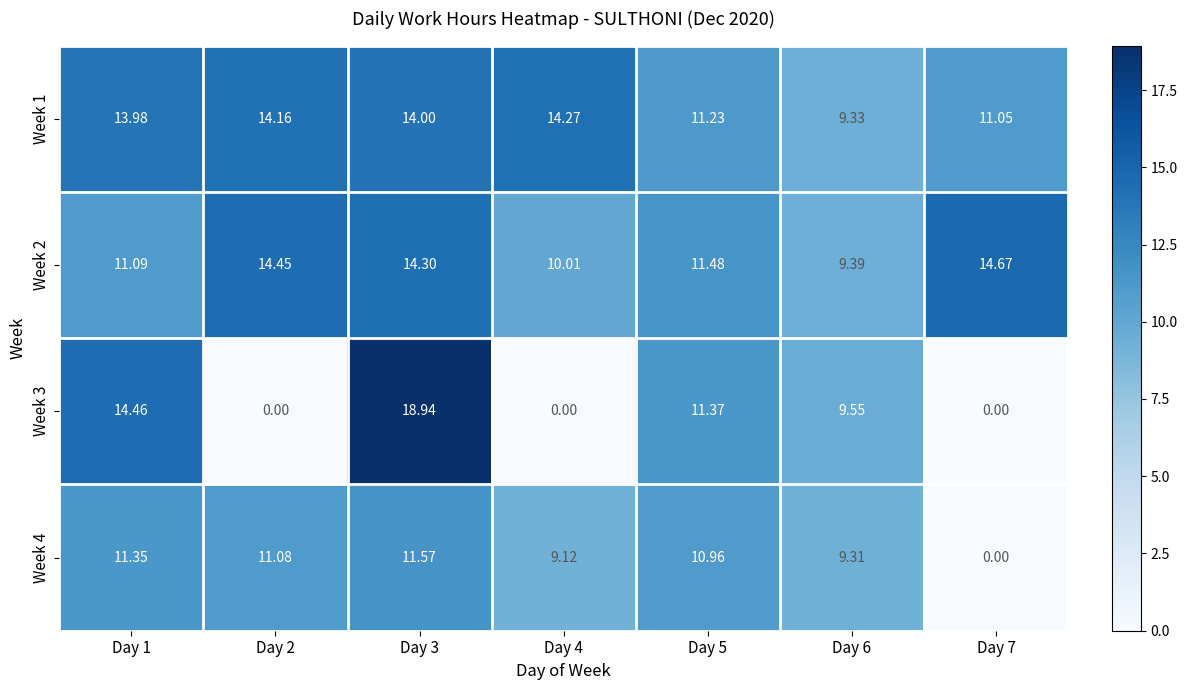

Is the value of Week 4 at Day 4 greater than the value of Week 1 at Day 3?

No